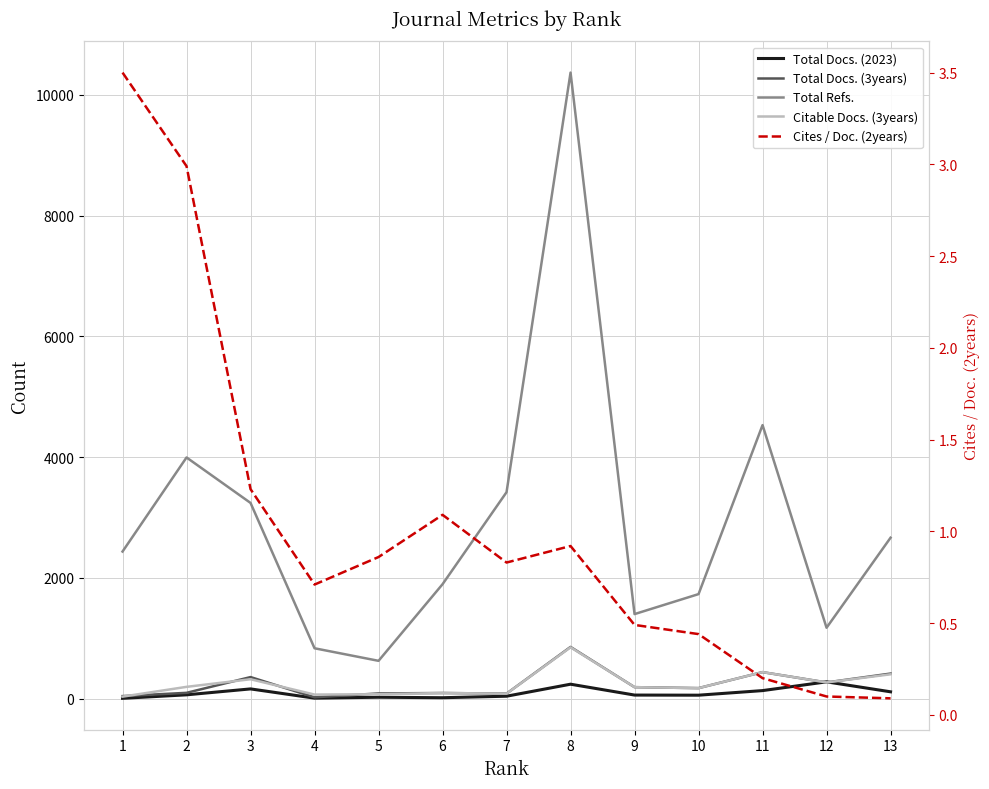

Is it true that Total Docs. (2023) equals 8.6 at 6?

False